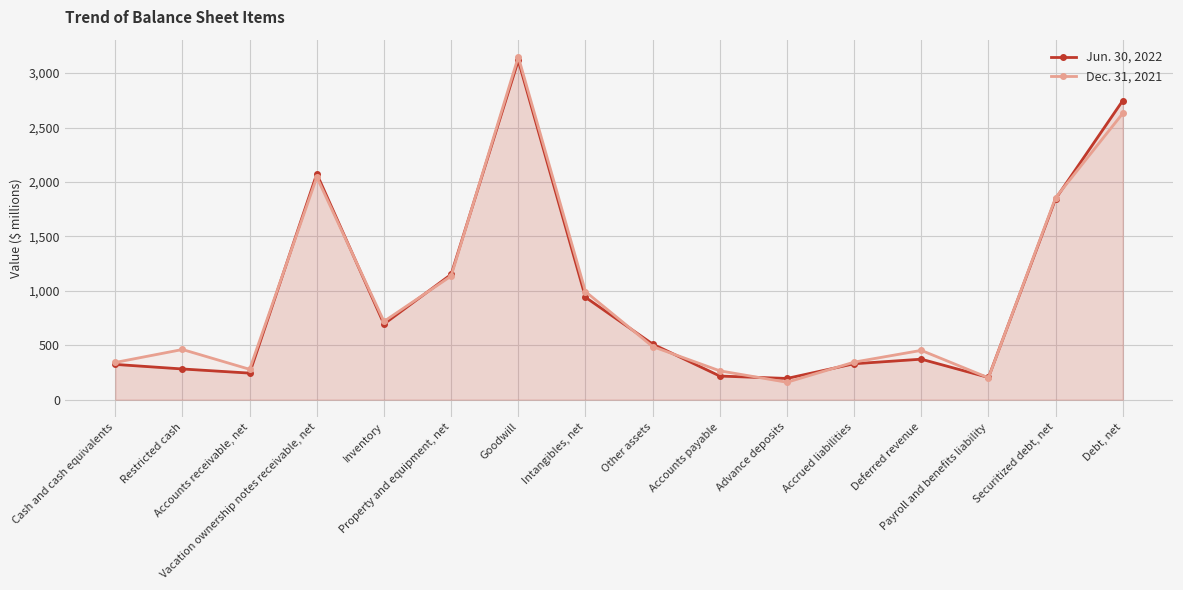

What is the sum of the Jun. 30, 2022 values at Property and equipment, net and Deferred revenue?

1523